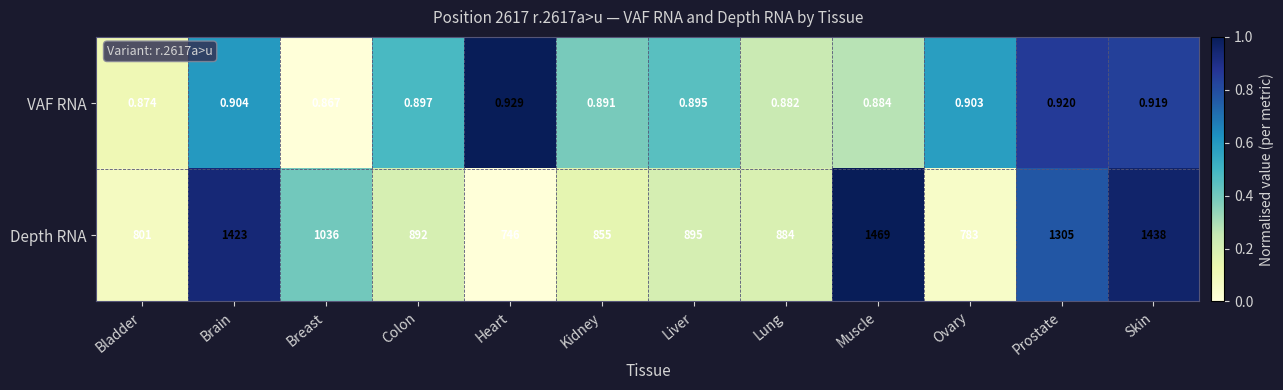

At which label does Depth RNA reach its minimum?

Heart